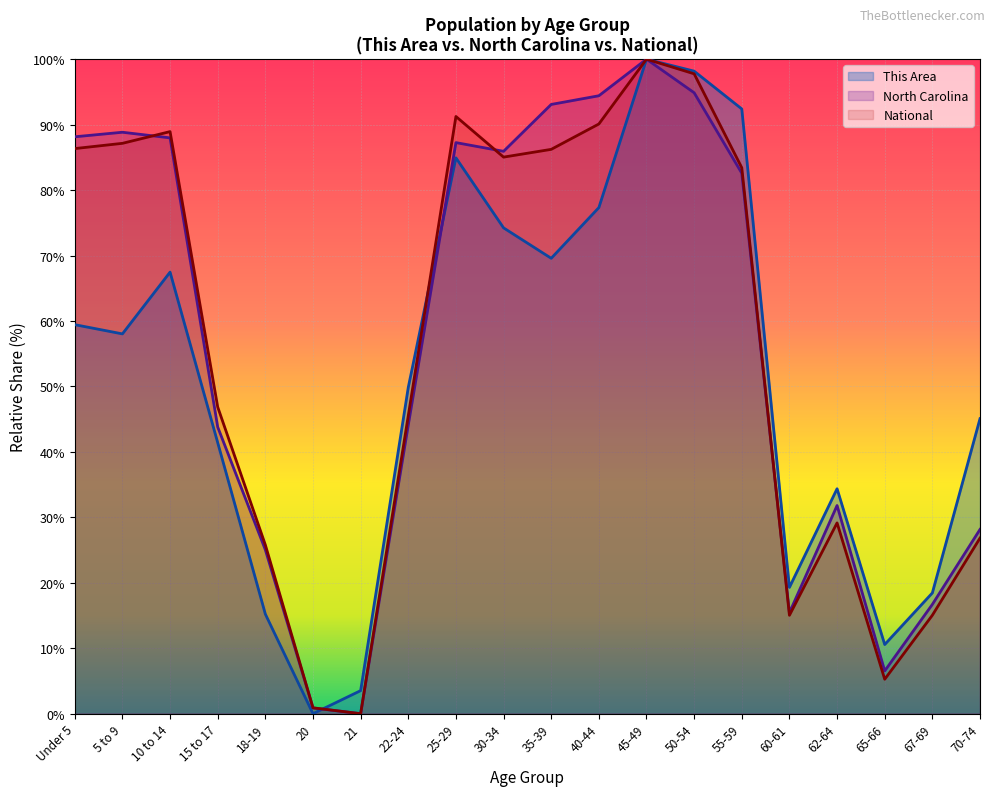

Does the chart display data point markers on the line(s)?

No